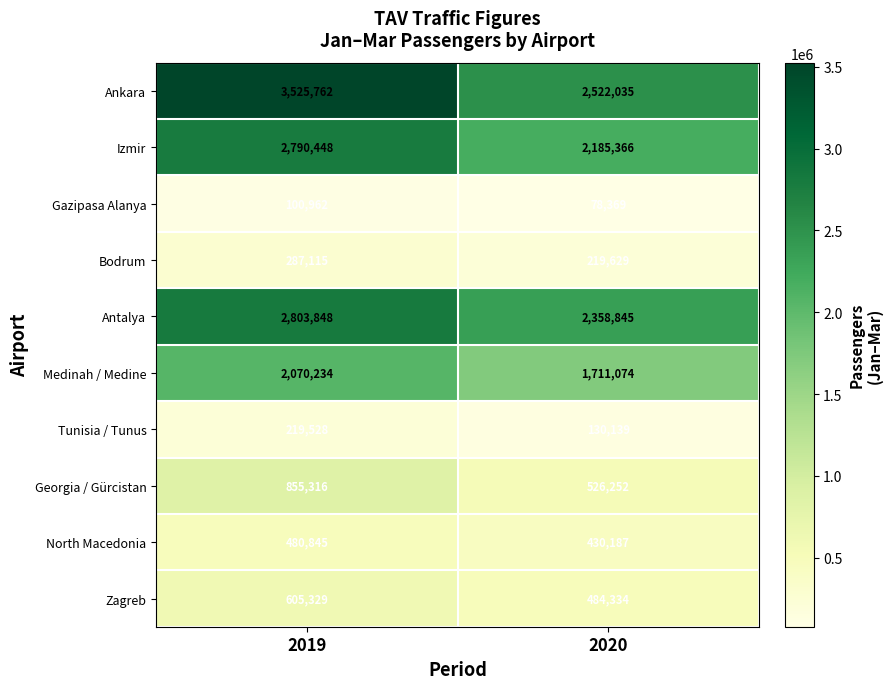

At which category is the sum across all series the highest?

2019